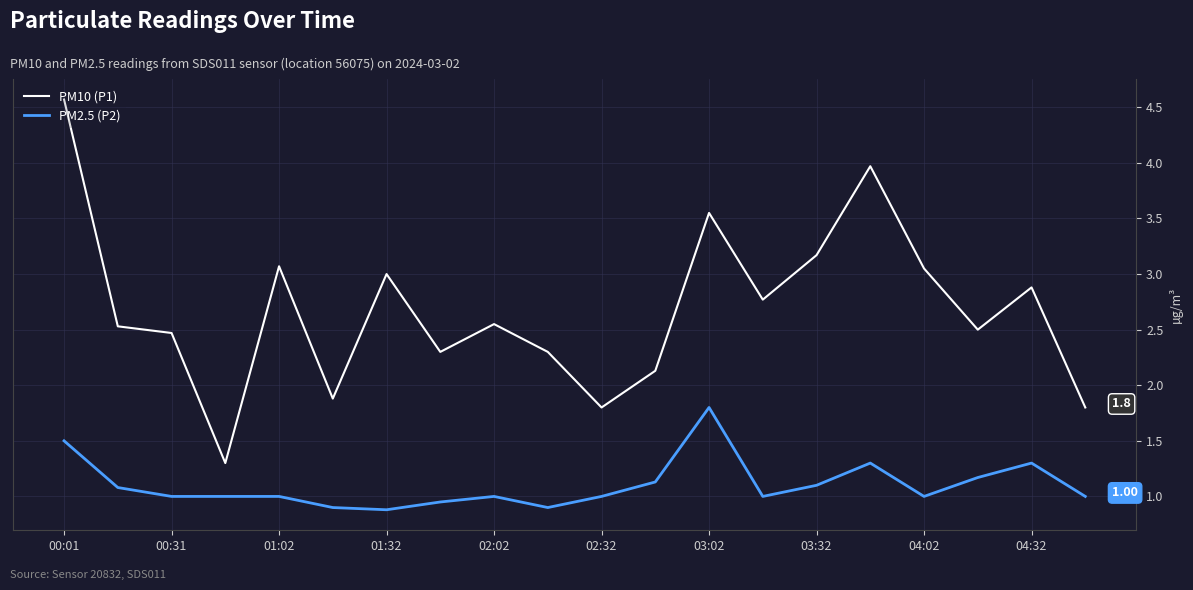

True or false: PM2.5 (P2) and PM10 (P1) cross at least once.

False